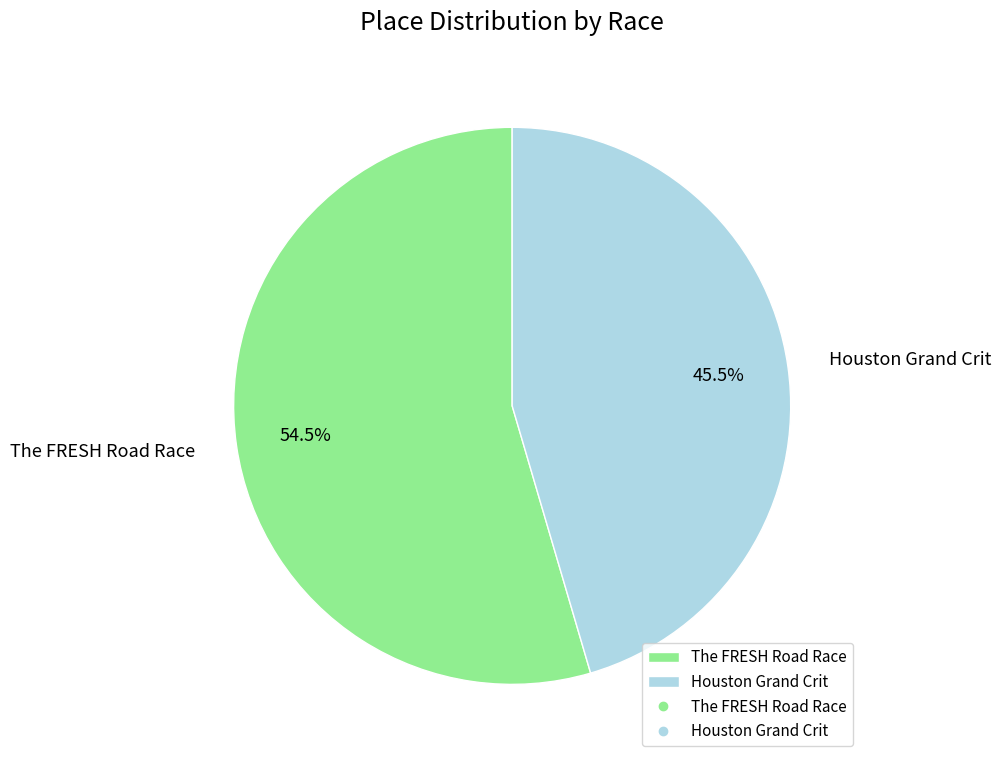

Rank the categories by value from lowest to highest.

Houston Grand Crit, The FRESH Road Race